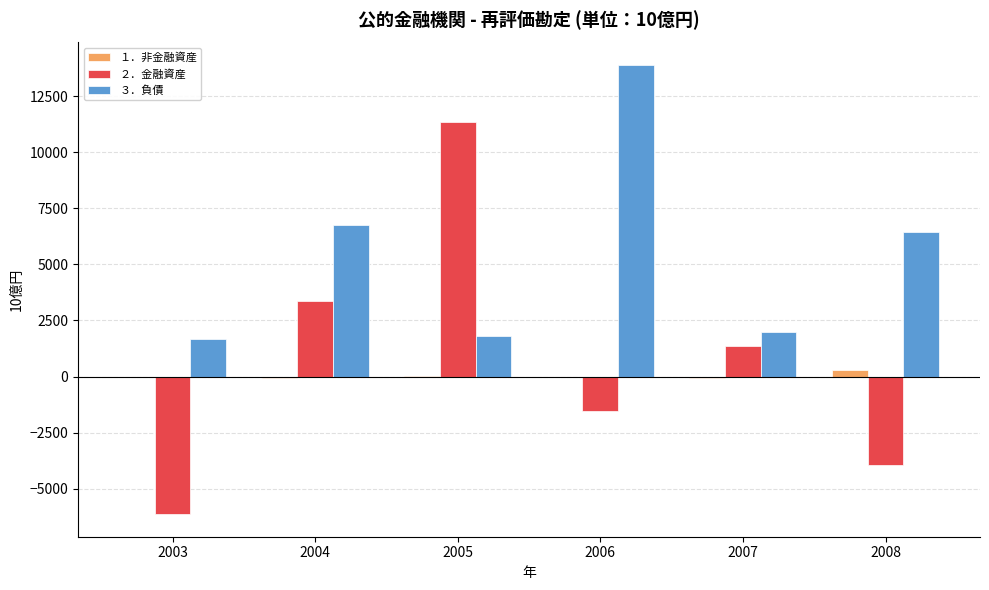

The value of ３．負債 at 2008 is 10532.1. True or false?

False